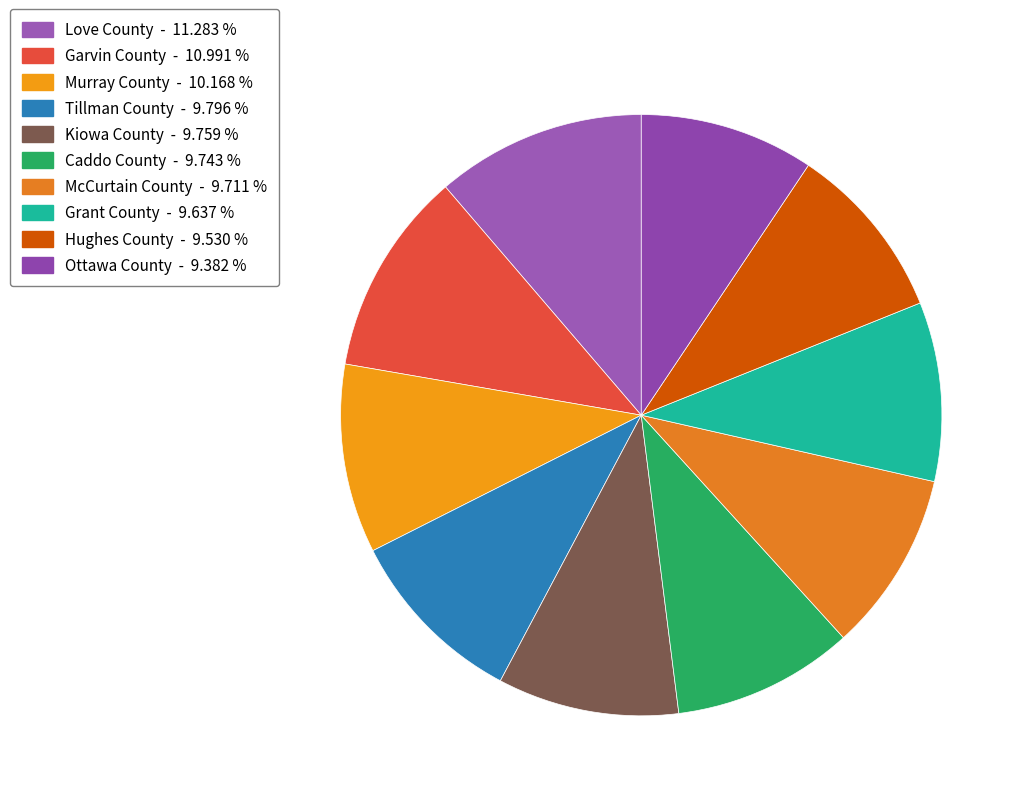

Combined, do Garvin County and Tillman County account for over 50%?

No